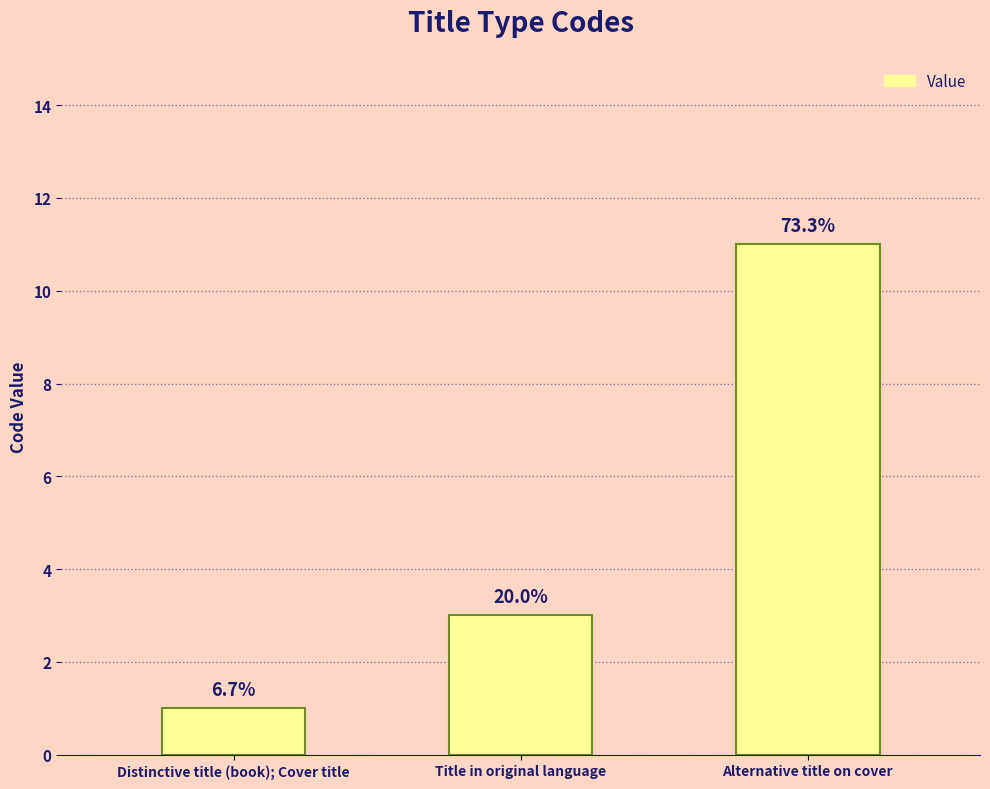

How many bars are there in total?

3